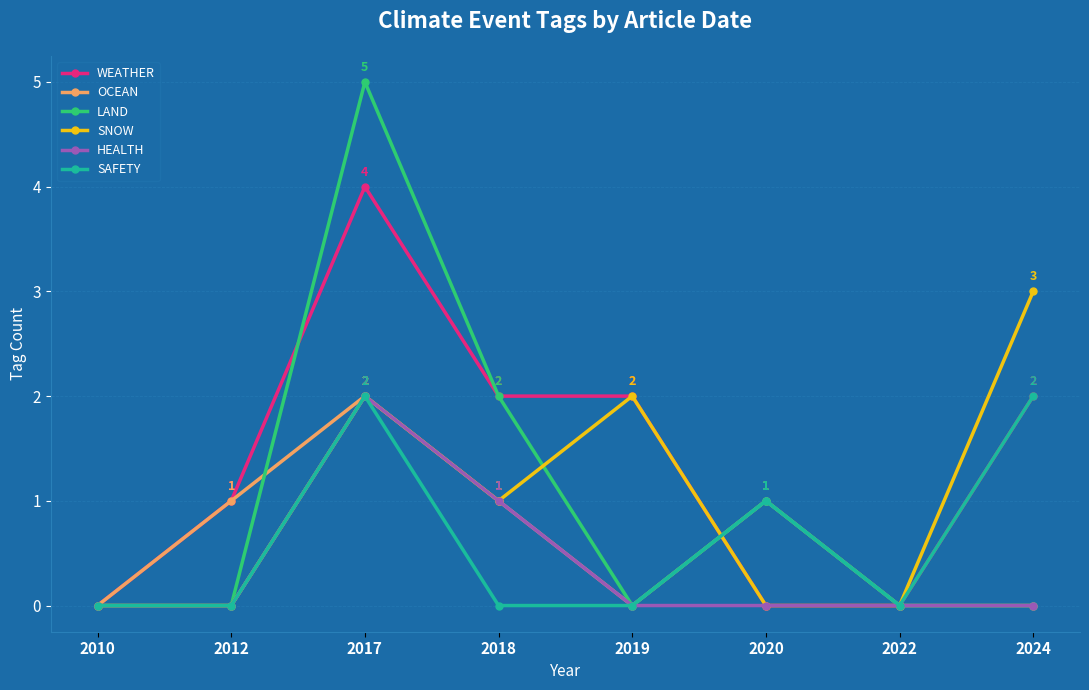

Count the number of data series in this chart.

6